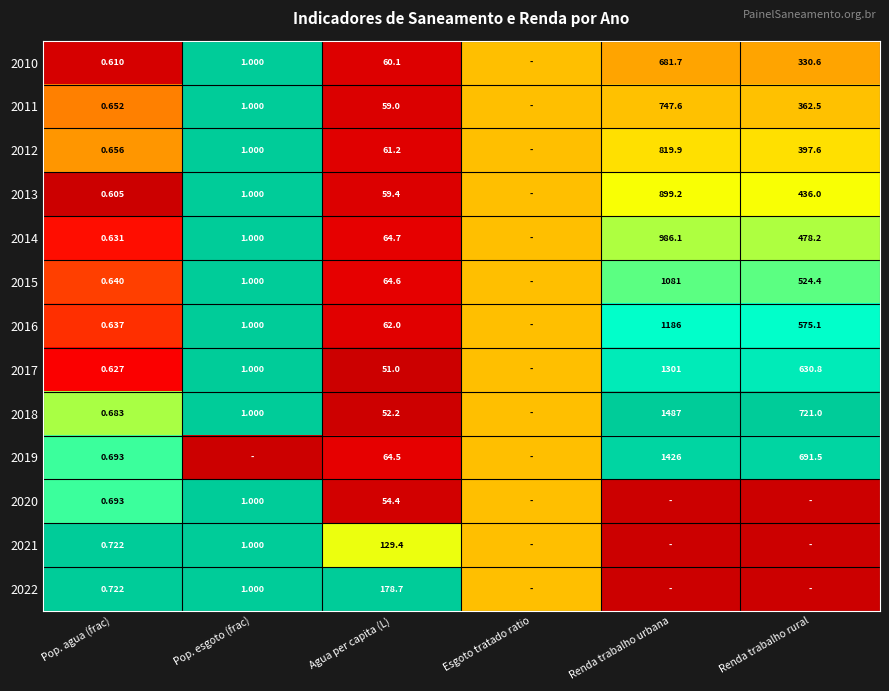

Is the value of 2017 at Pop. agua (frac) greater than the value of 2018 at Pop. esgoto (frac)?

No